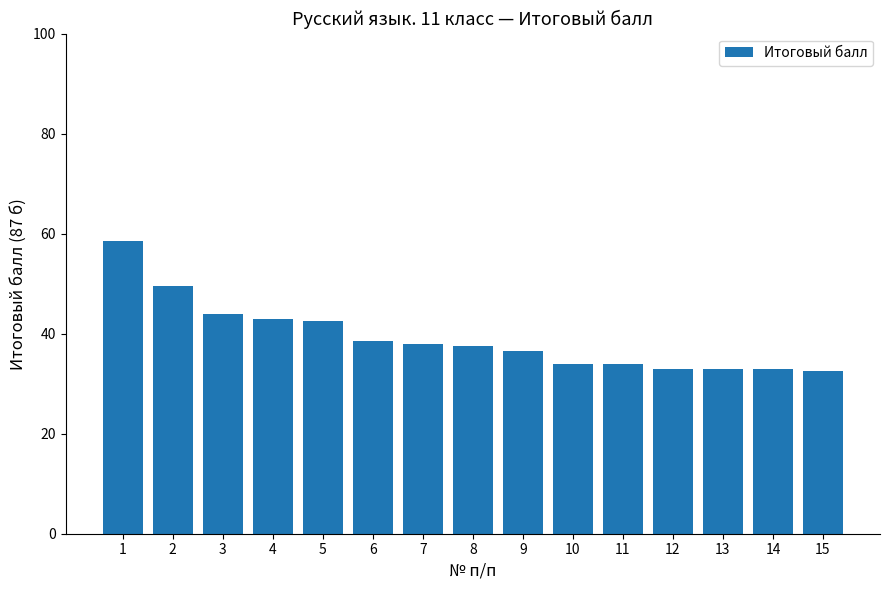

Is it true that the value at 4 is 43.0?

True